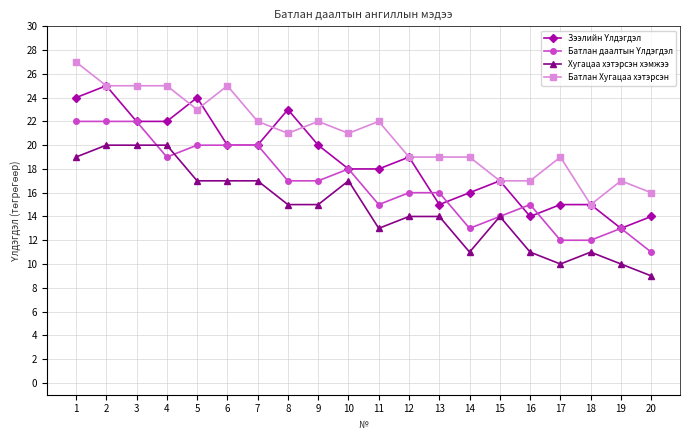

True or false: Батлан Хугацаа хэтэрсэн and Хугацаа хэтэрсэн хэмжээ intersect in this chart.

False